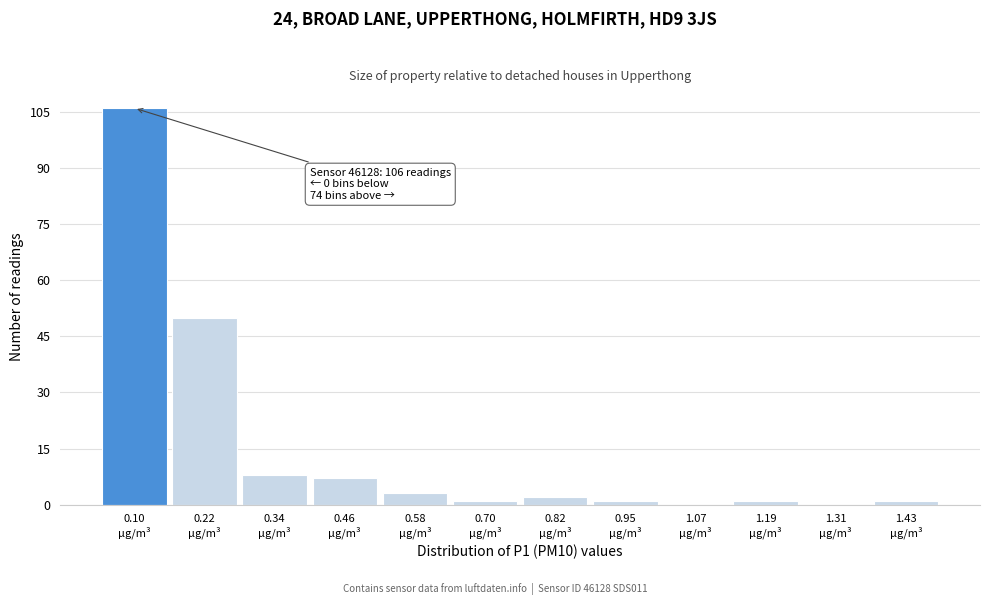

What is the maximum value shown in the chart?

106